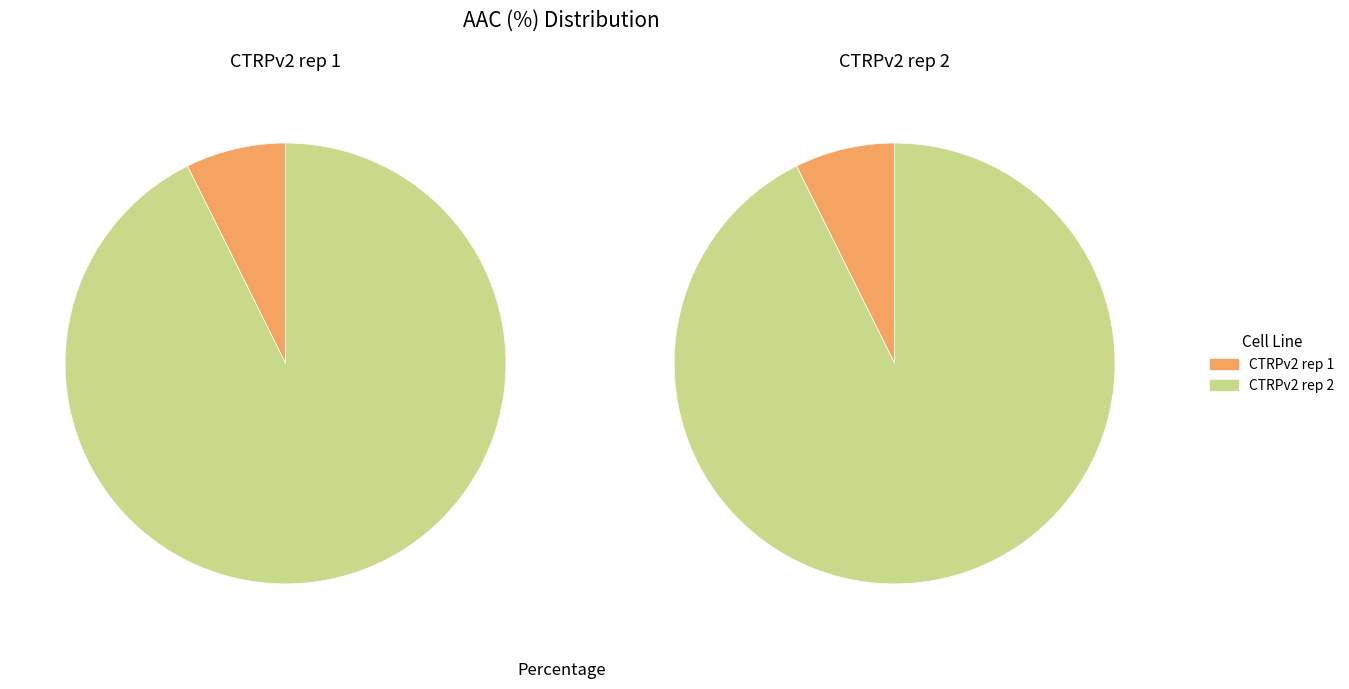

Is it true that CTRPv2 rep 2 is 93% of the pie?

True